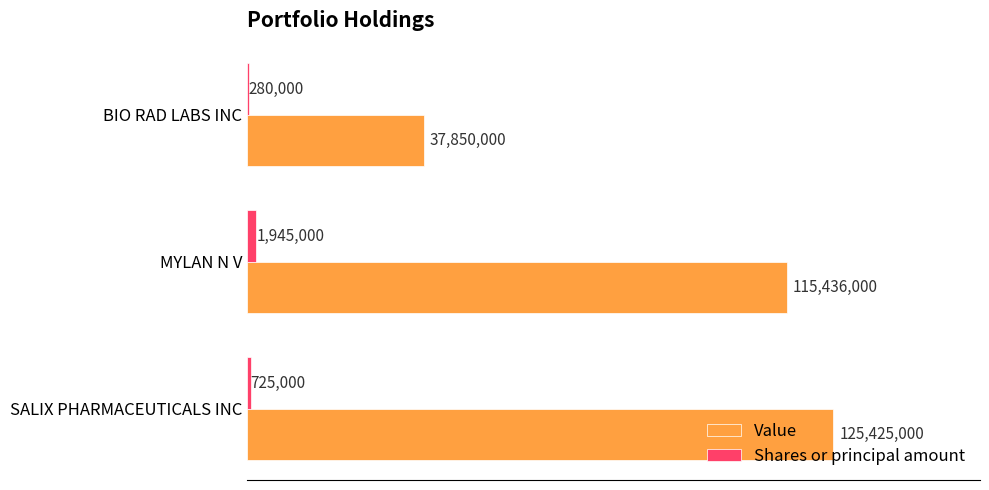

What are all the series names shown in the legend?

Value, Shares or principal amount